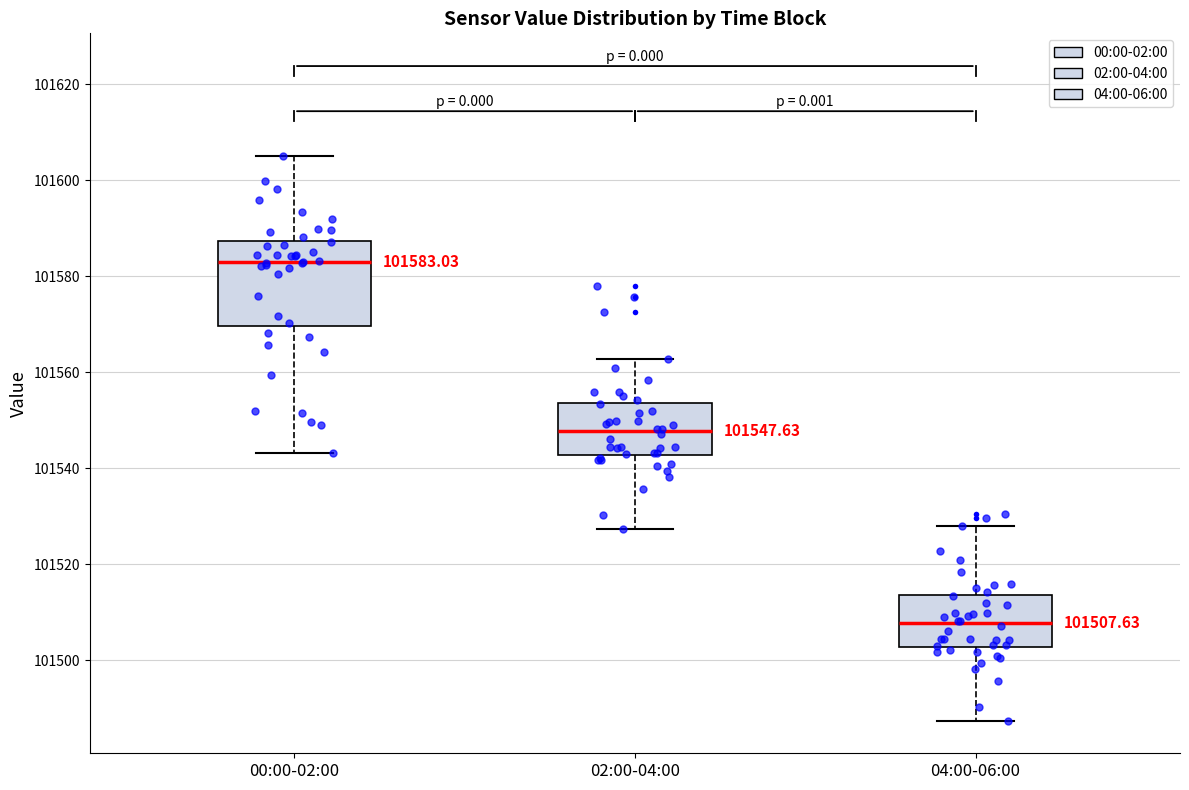

Which box is the tallest, from its lower edge to its upper edge?

00:00-02:00